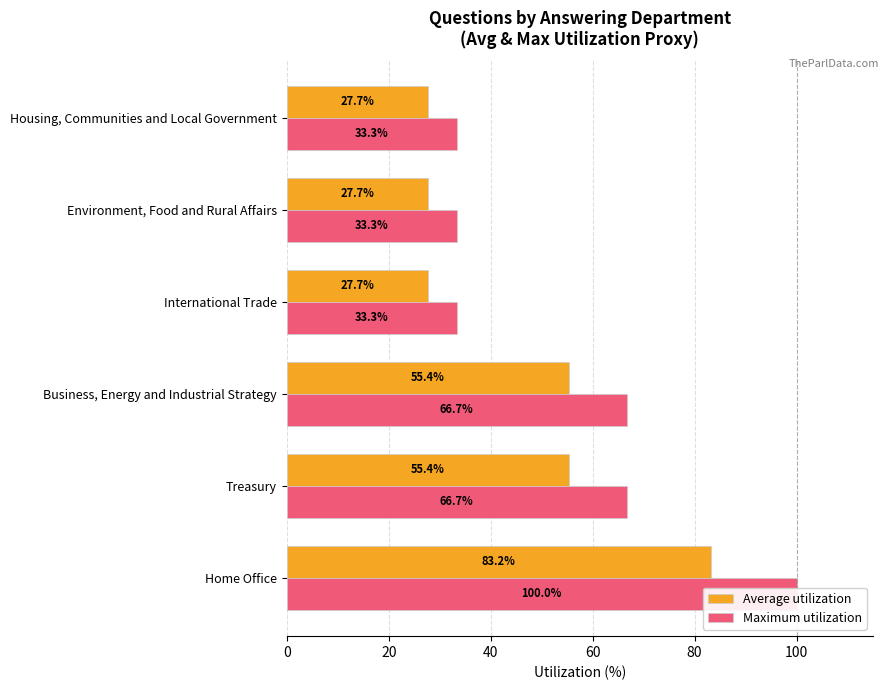

What are all the series names shown in the legend?

Average utilization, Maximum utilization